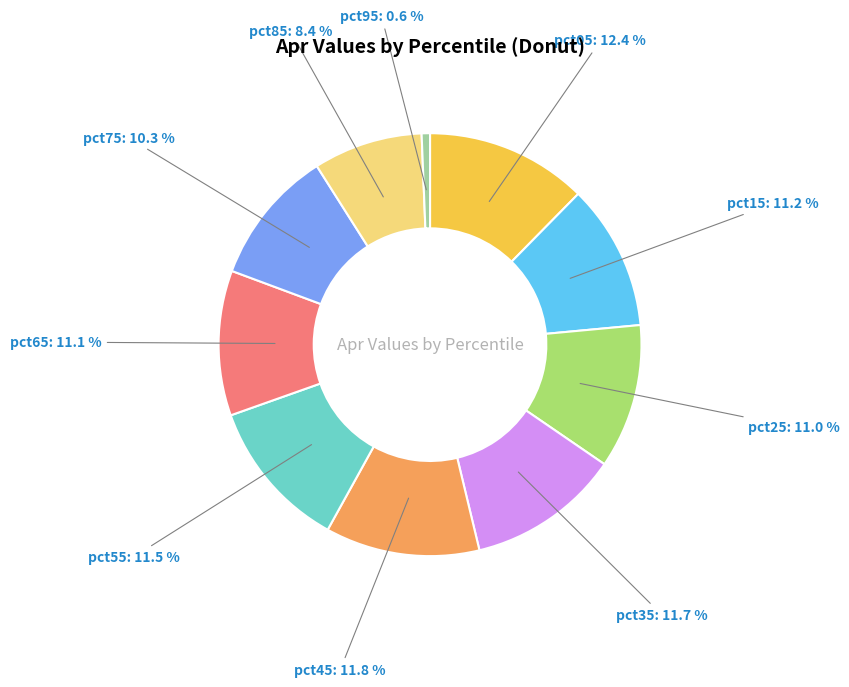

How many slices are in this pie chart?

10